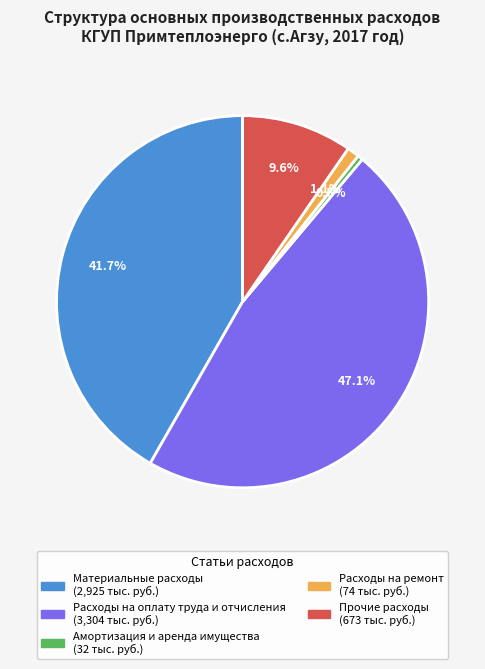

To the nearest percent, what is the difference between the largest and smallest slice percentages?

47%